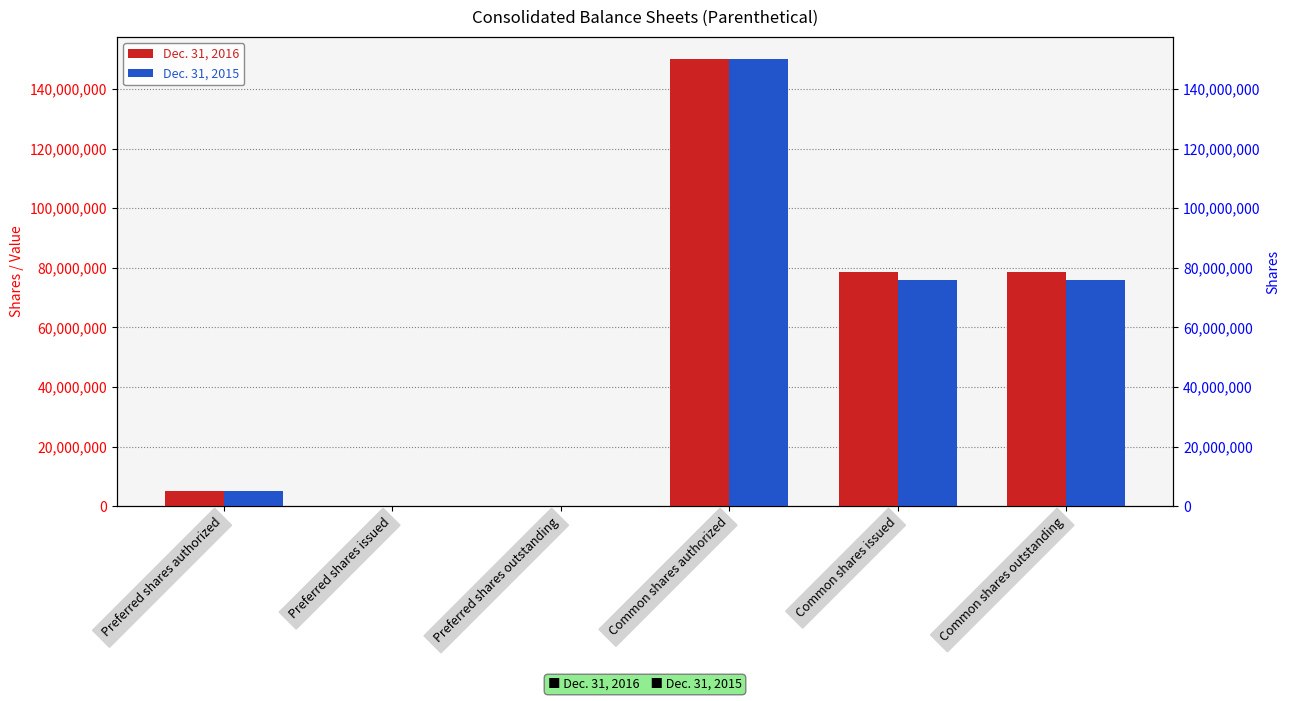

Reading left to right, transcribe all the data shown in this chart.

Dec. 31, 2016: 5000000	0	0	150000000	78456000	78456000
Dec. 31, 2015: 5000000	0	0	150000000	76015000	76015000